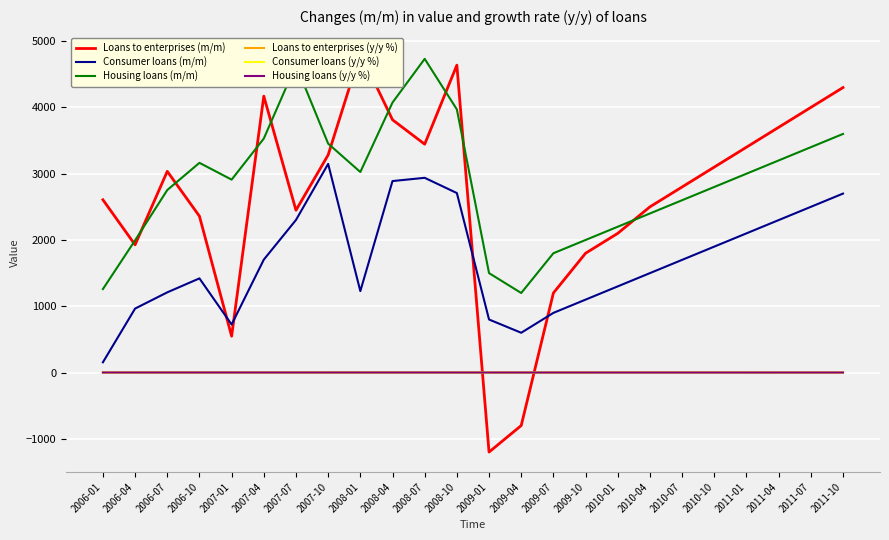

True or false: Housing loans (y/y %) has a value of 0.3 at 2011-01.

False